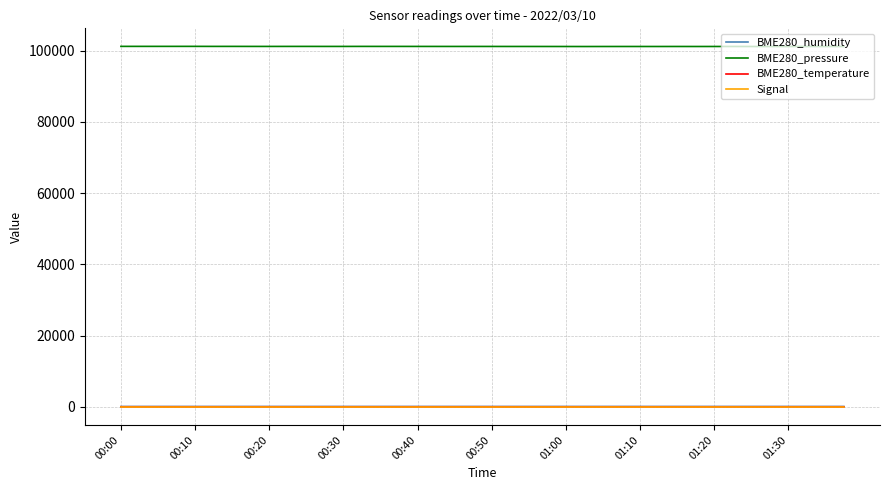

What is the difference between the maximum and minimum values in the BME280_humidity series?

2.4